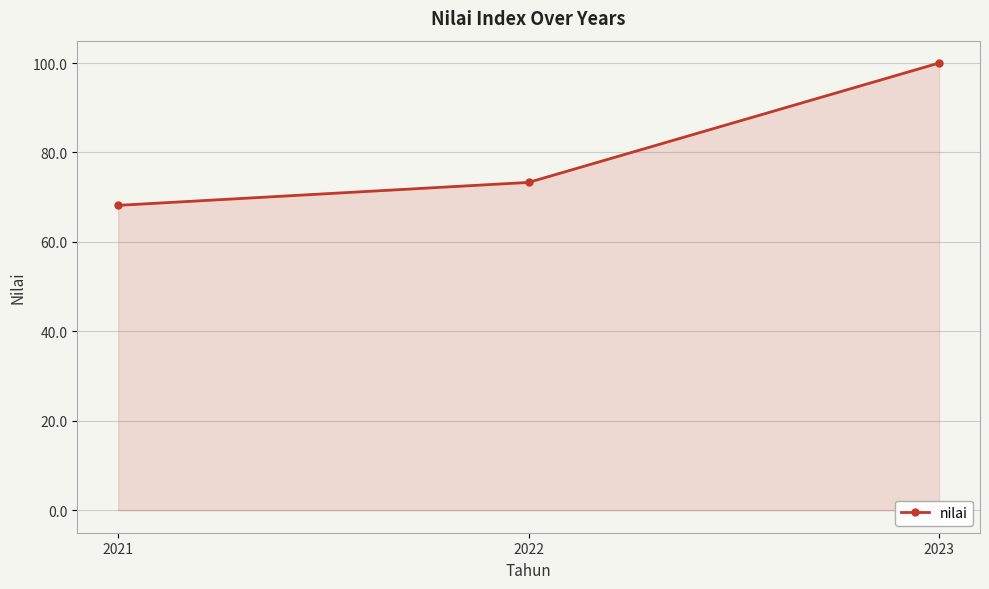

Reading left to right, what are all the values shown in this chart?

2021=68.2	2022=73.3	2023=100.0